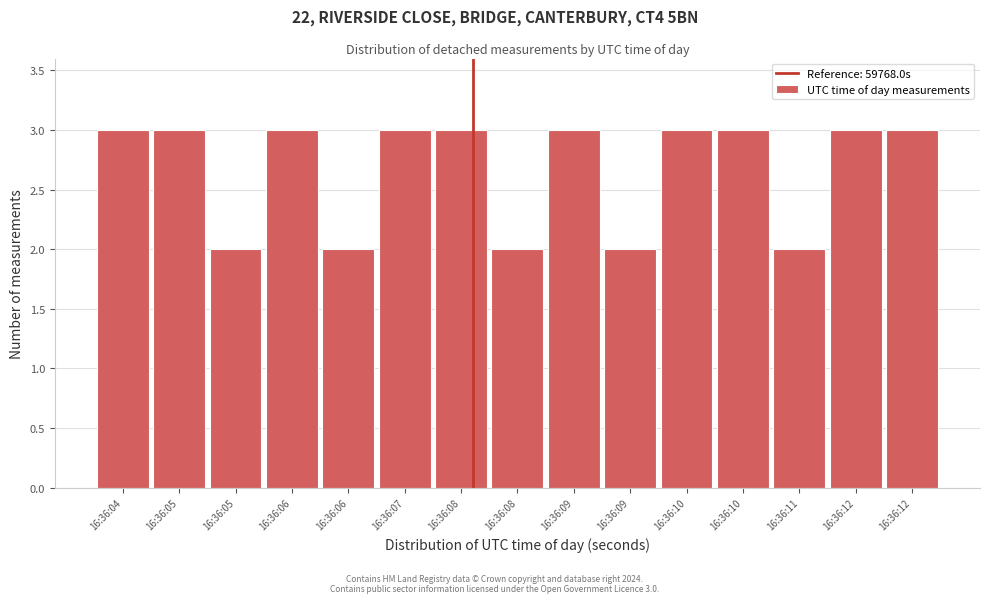

Count the number of categories in the chart.

15